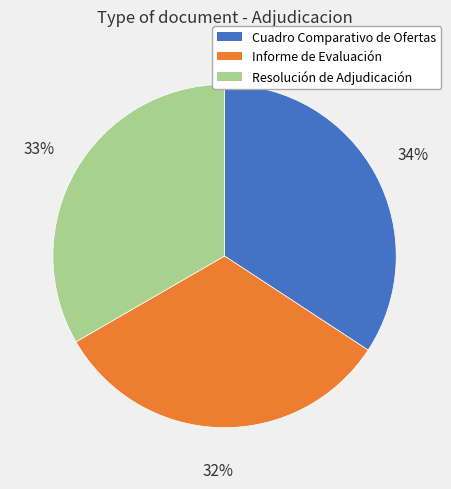

To the nearest percent, what is the difference between the Informe de Evaluación and Resolución de Adjudicación slice percentages?

1%